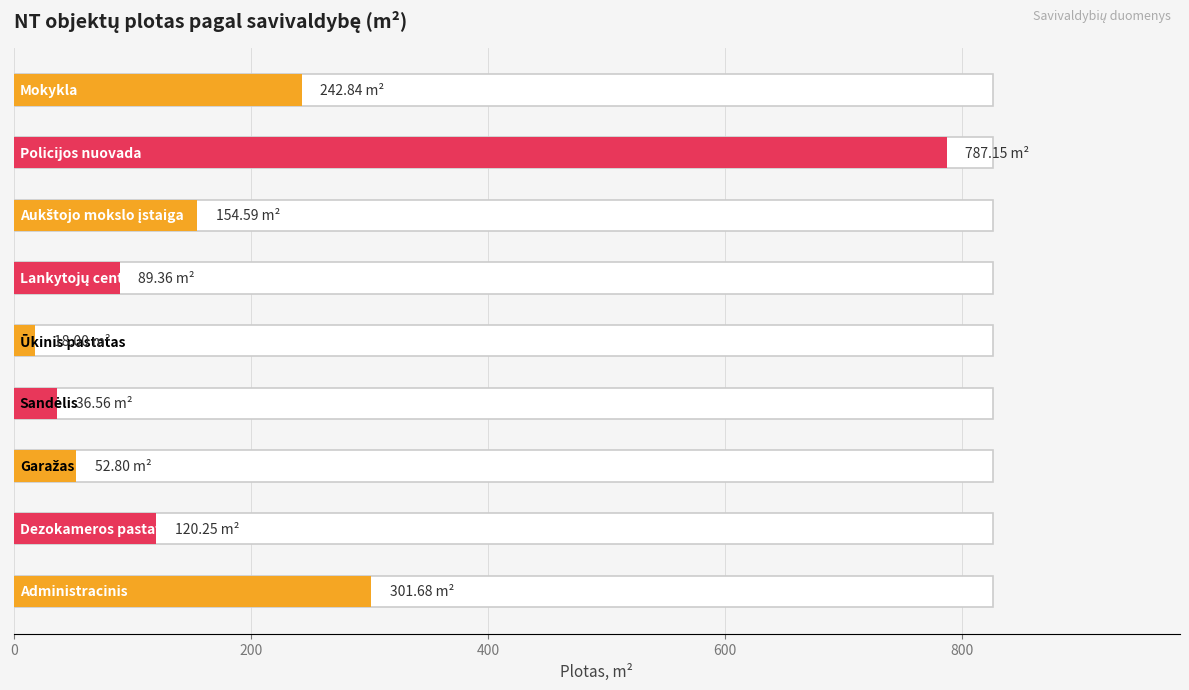

How many series are shown in this chart?

1